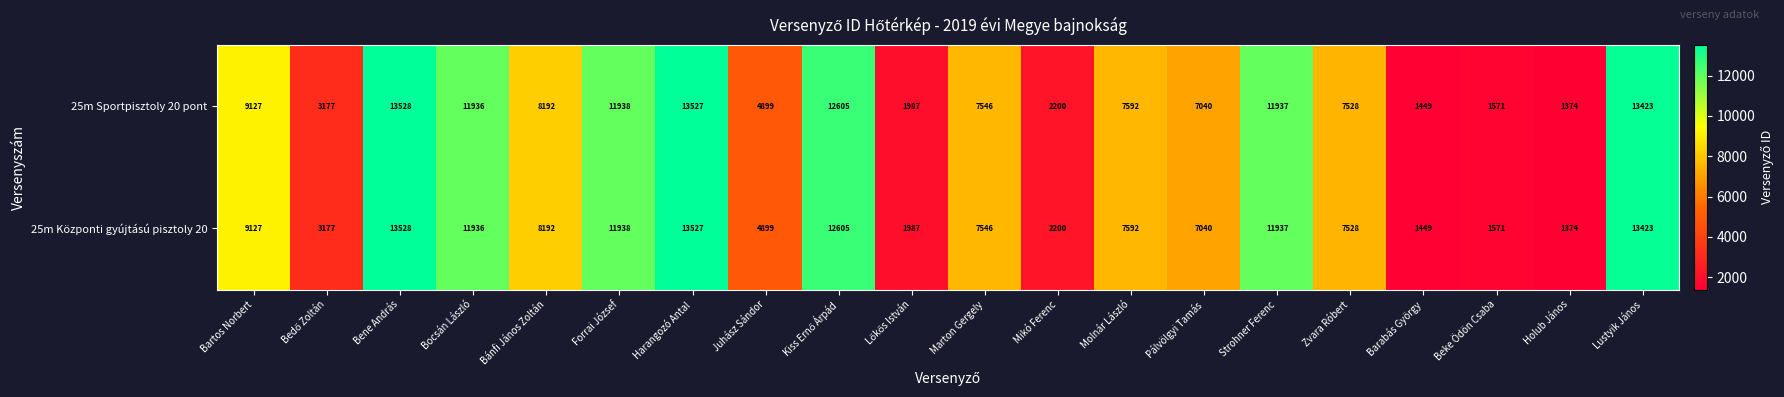

What is the sum of all 25m Központi gyújtású pisztoly 20 values?

152576